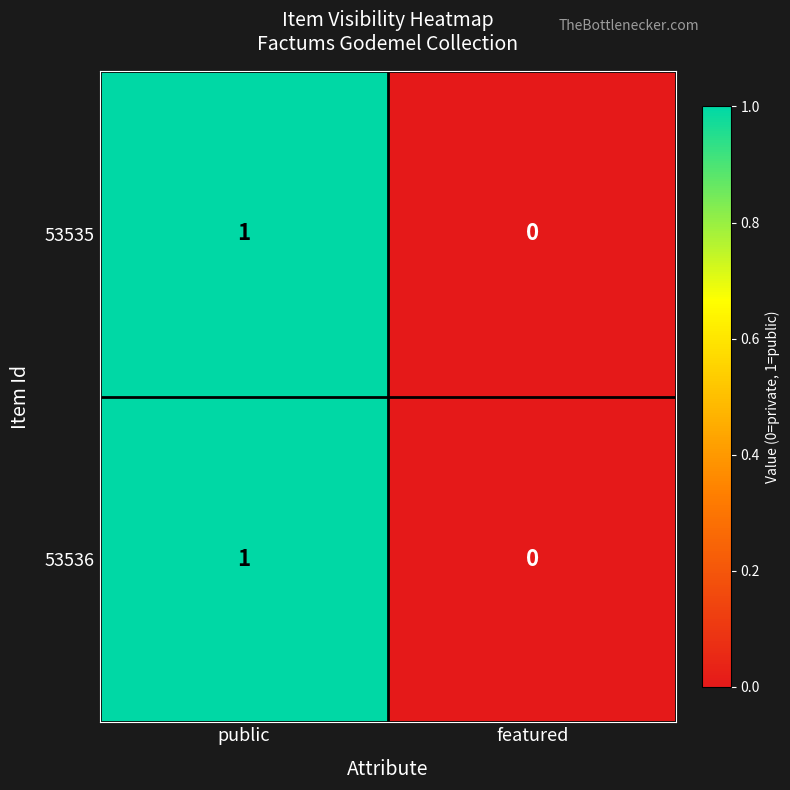

Where is 53536 nearest to the value 0?

featured